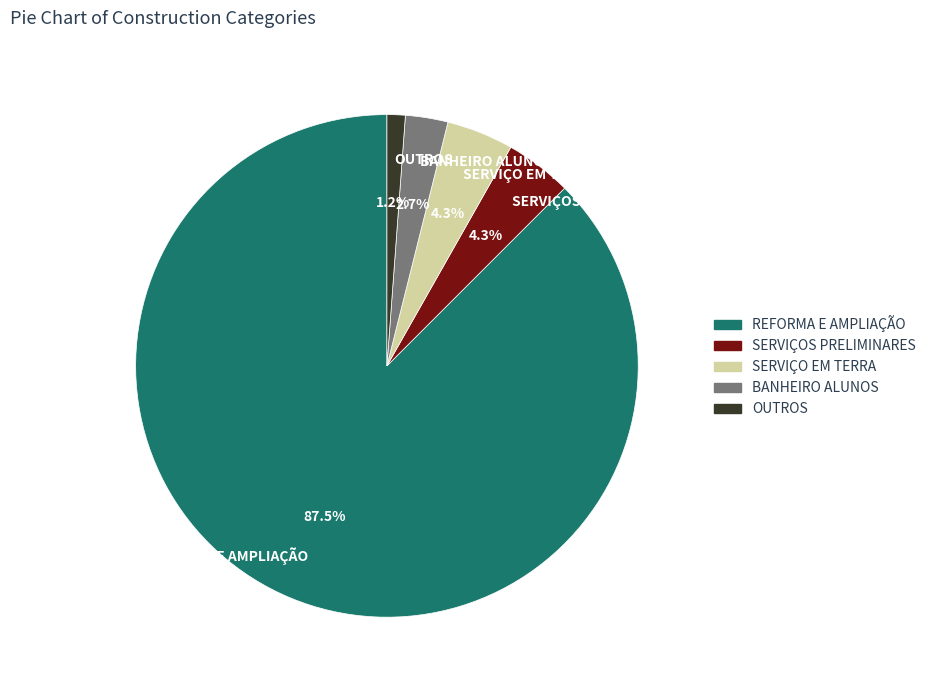

How many slices are in this pie chart?

5